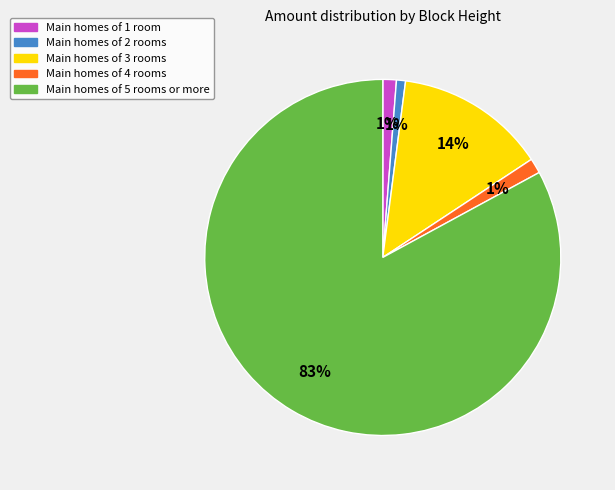

To the nearest percent, what portion does Main homes of 3 rooms represent?

14%